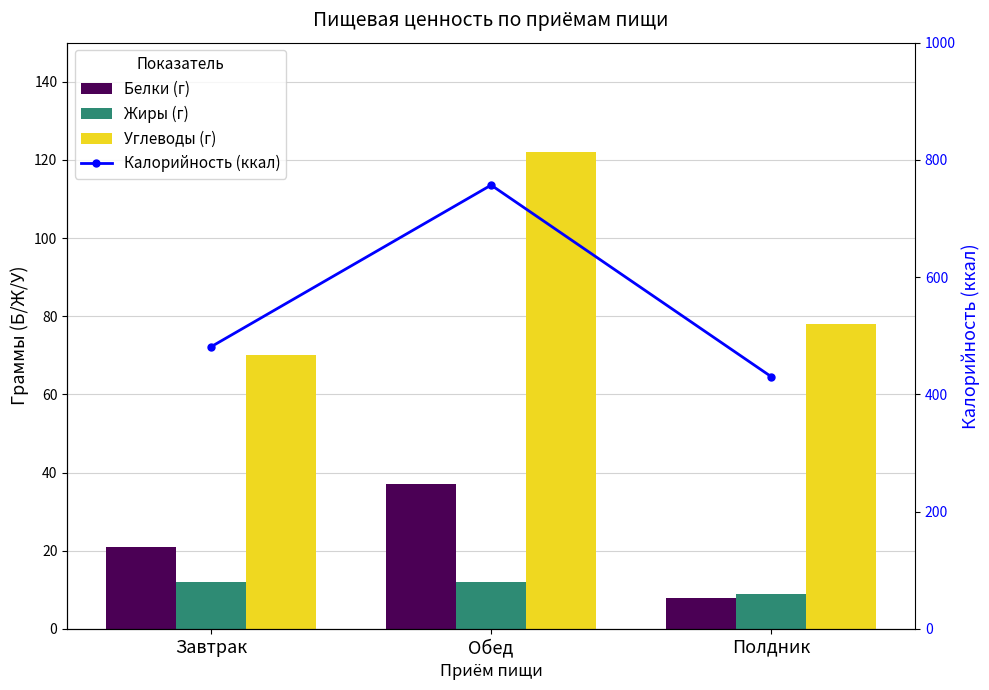

Reading left to right, transcribe all the data shown in this chart.

Белки (г): Завтрак=21	Обед=37	Полдник=8
Жиры (г): Завтрак=12	Обед=12	Полдник=9
Углеводы (г): Завтрак=70	Обед=122	Полдник=78
Калорийность (ккал): Завтрак=481	Обед=757	Полдник=430